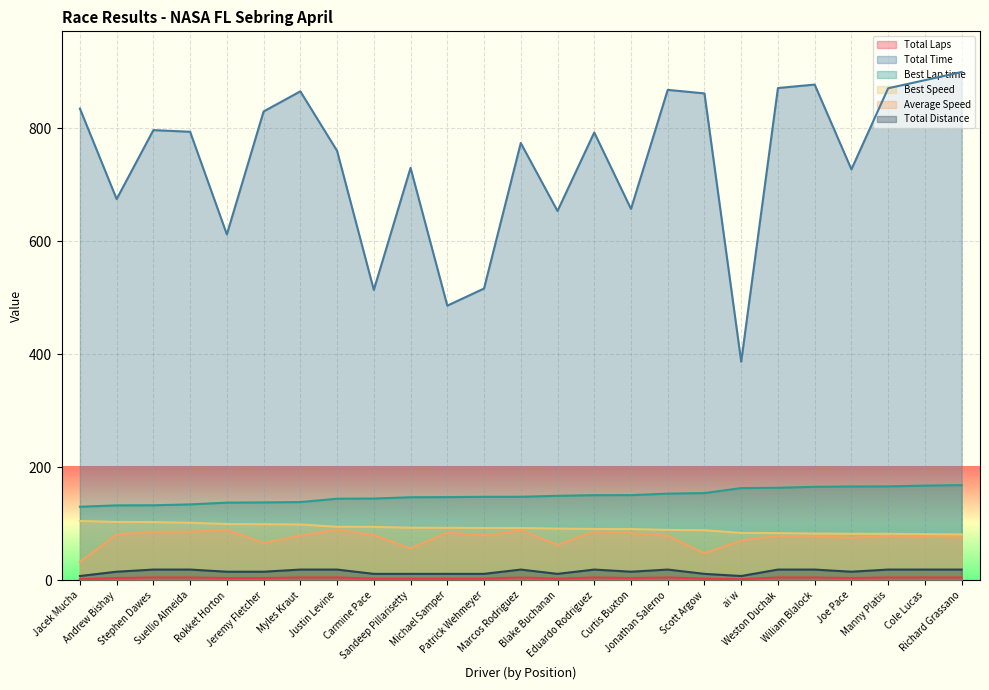

True or false: Best Lap time has more than 0 points higher than both neighbors.

False